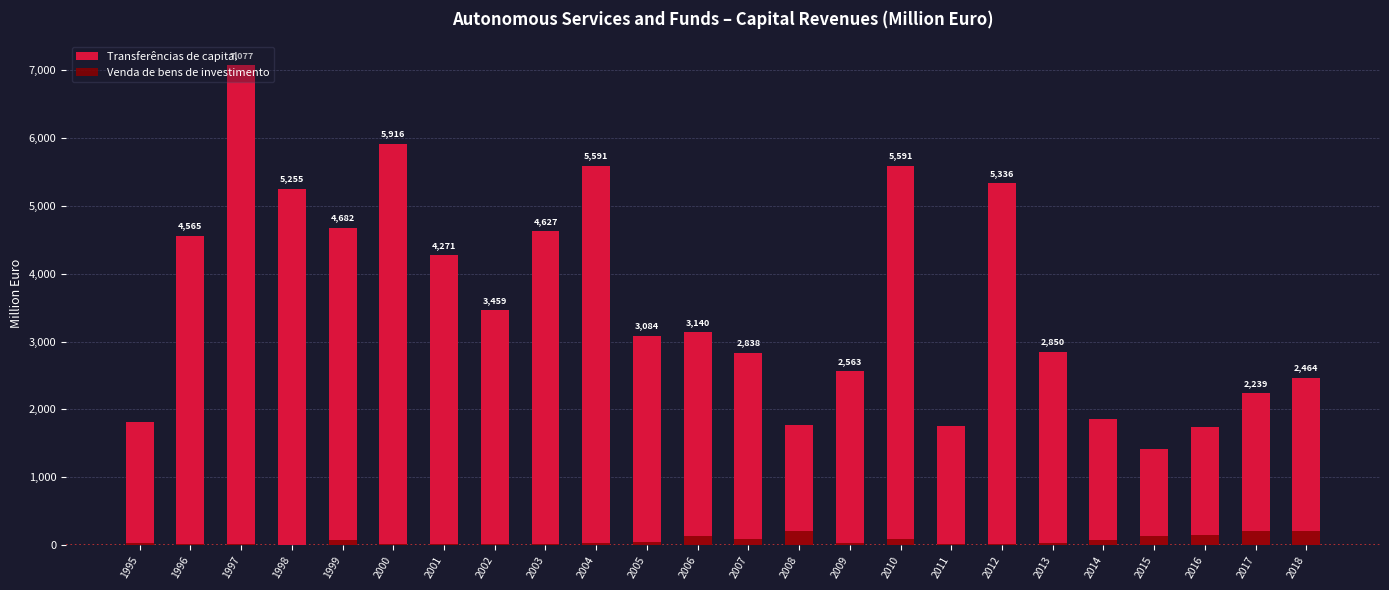

What is the value of the Venda de bens de investimento bar at the 10th from the left?

37